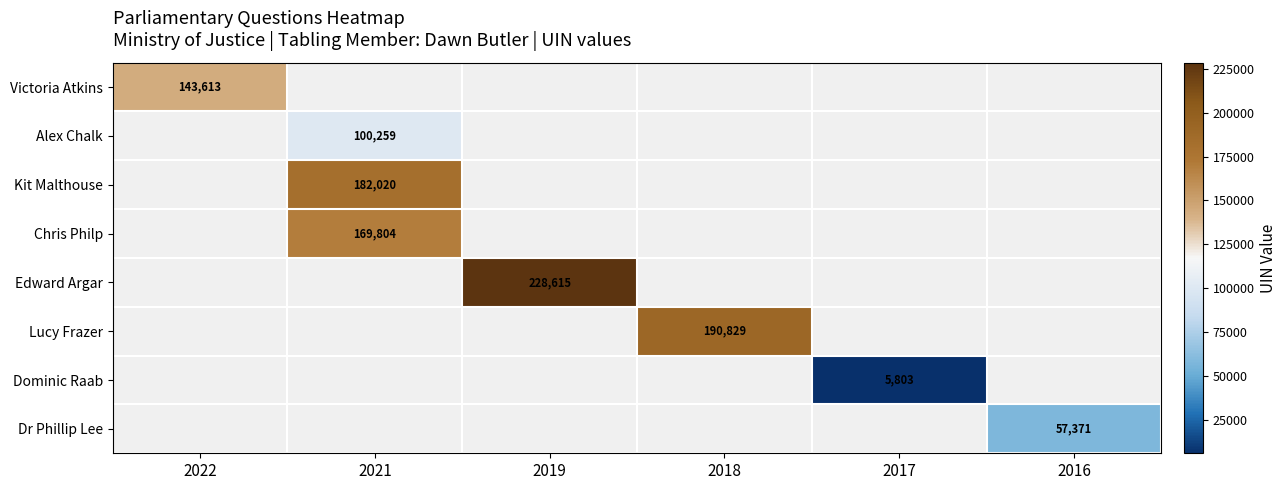

The value of Alex Chalk at 2021 is 100259. True or false?

True